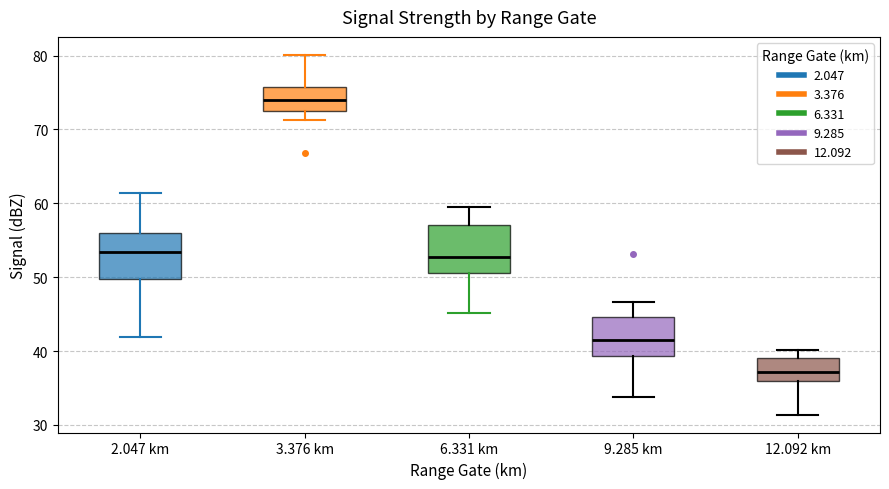

Which box has the highest median line?

3.376 km